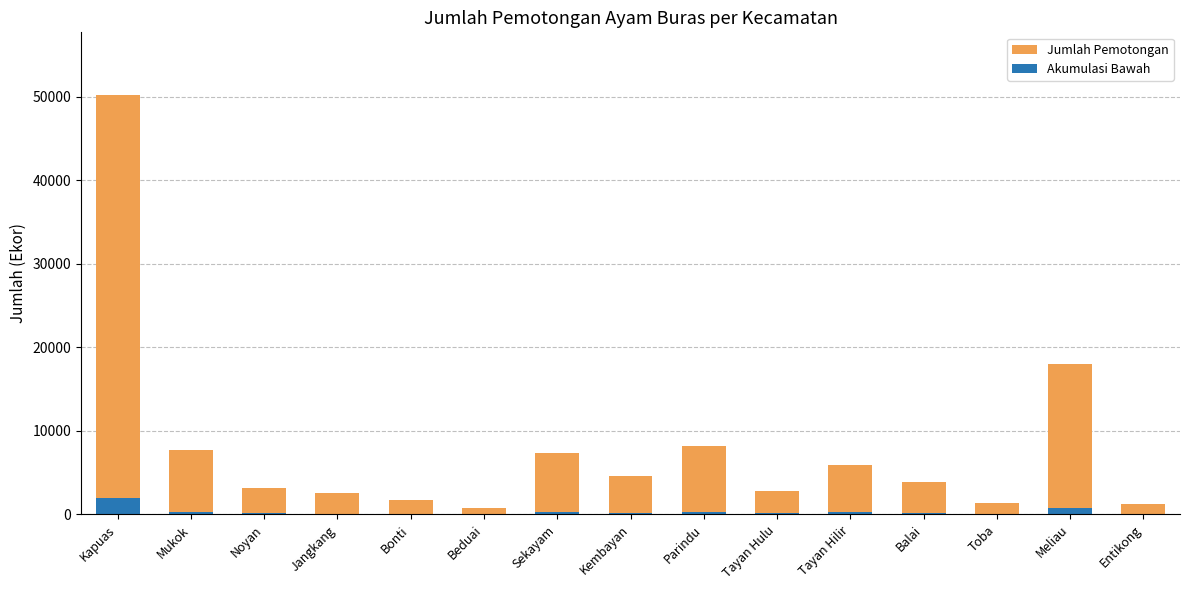

What position from the left is Kapuas?

1